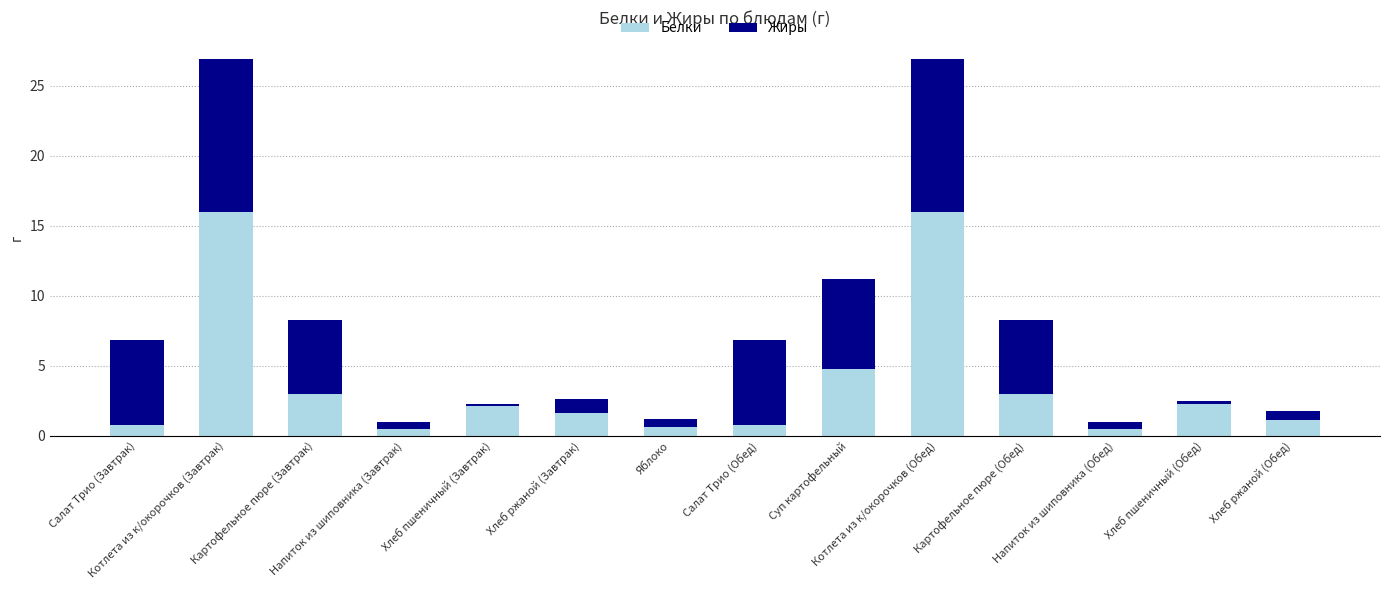

What is the difference between the second highest and second lowest values in the Белки series?

15.5